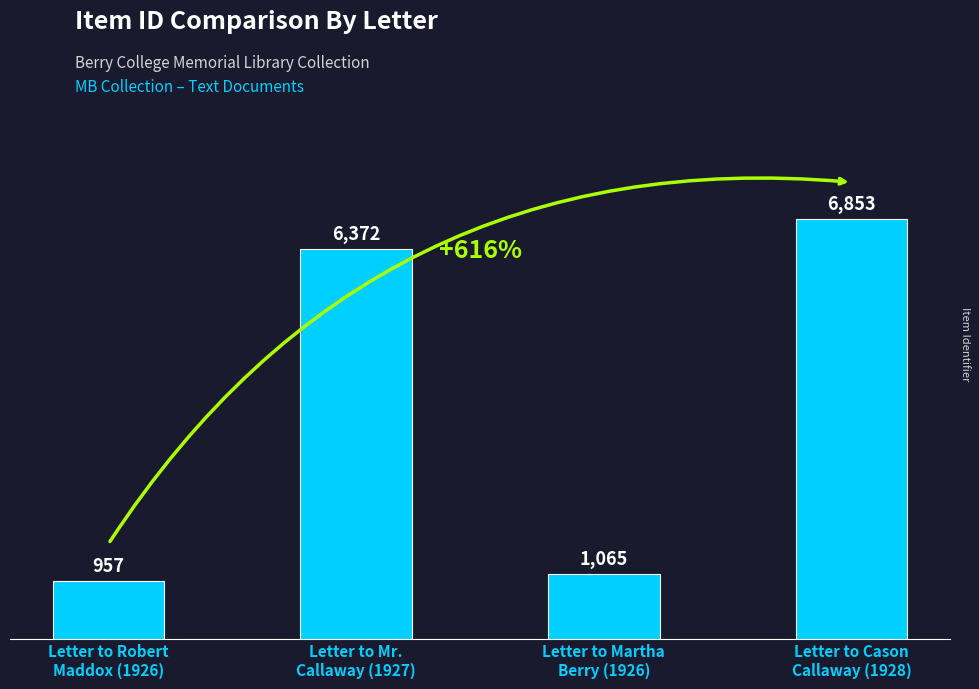

What is the change in value from Letter to Martha
Berry (1926) to Letter to Cason
Callaway (1928)?

+5788